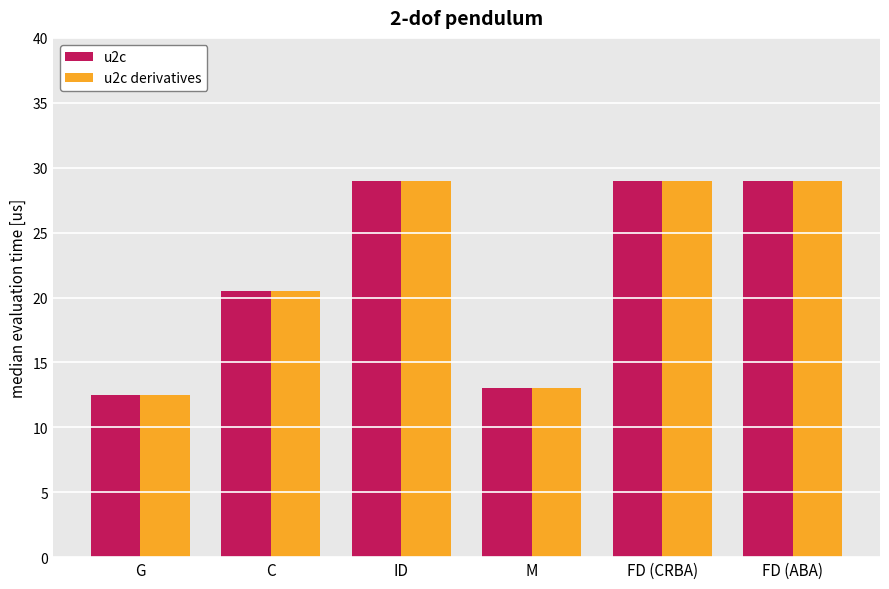

The value of u2c derivatives at G is 12.5. True or false?

True